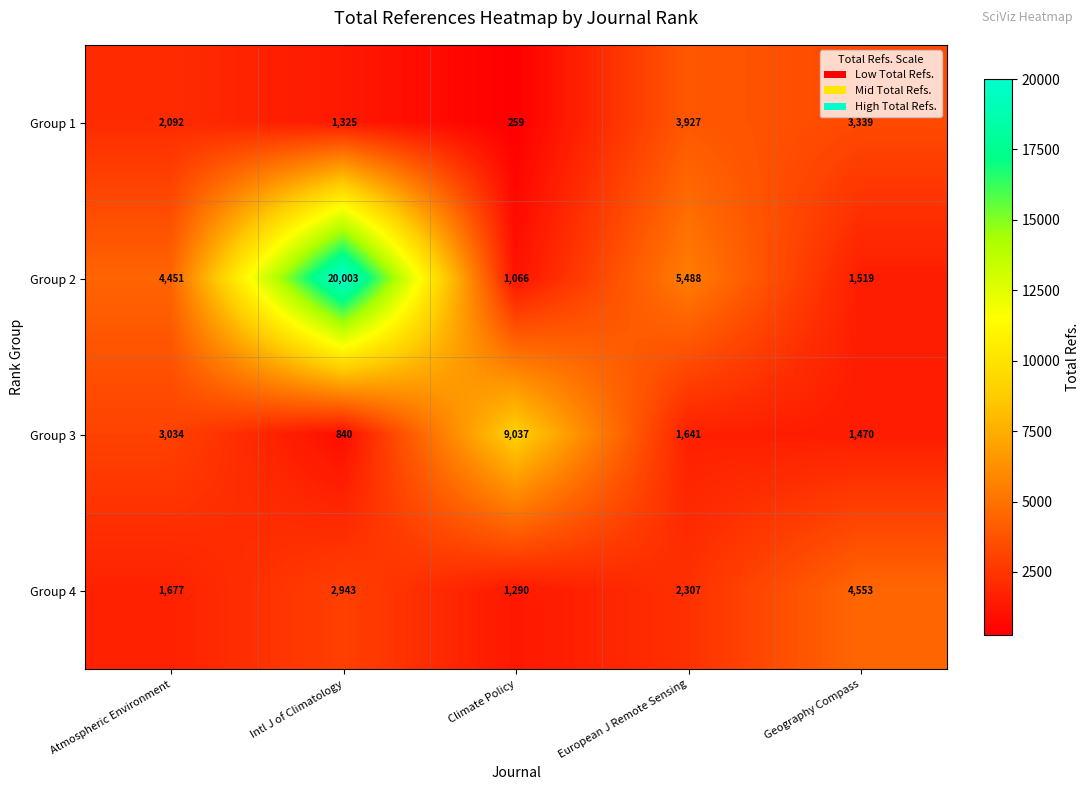

Which category has the highest value in the Group 3 series?

Climate Policy